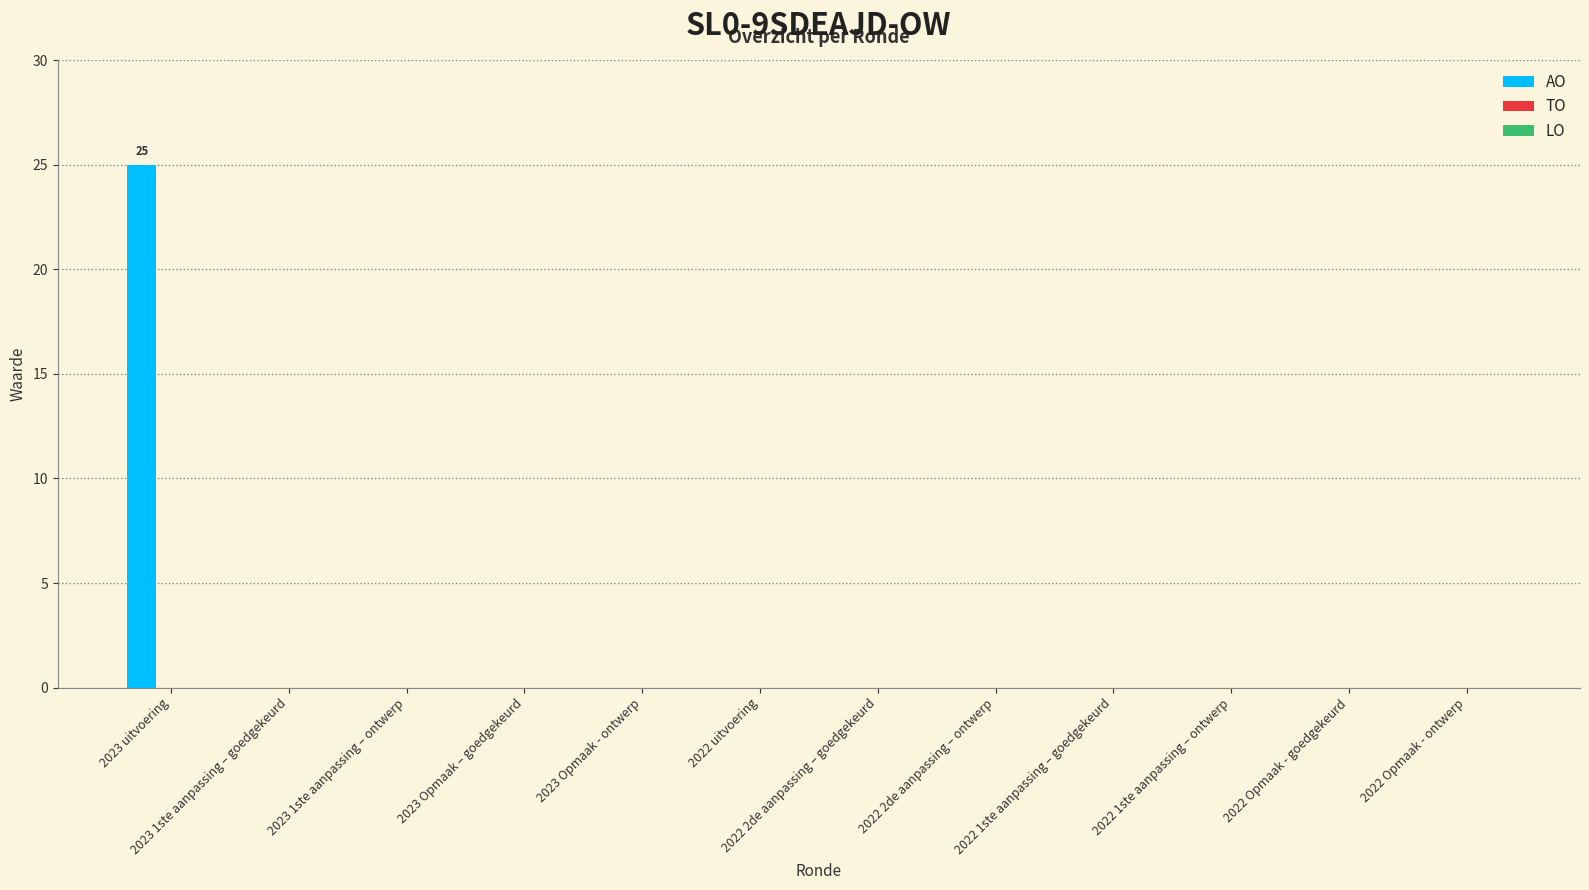

How many distinct data groups are displayed?

1